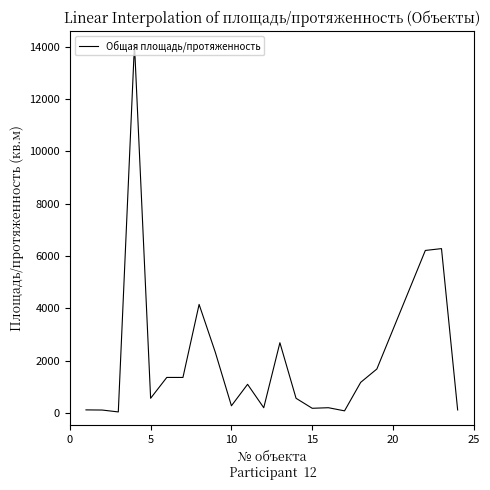

Does the chart have visible grid lines?

No